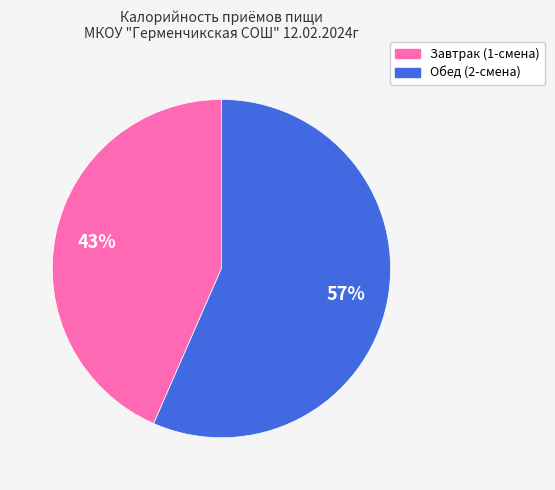

Does Обед (2-смена) represent more than half of the total?

Yes